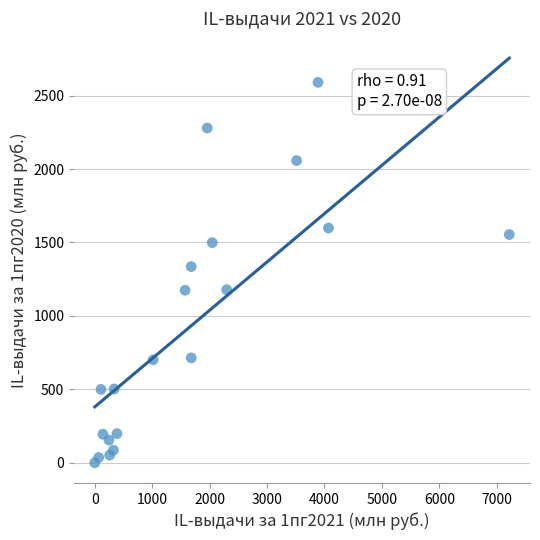

What is the range of X values (max minus min)?

7218.2